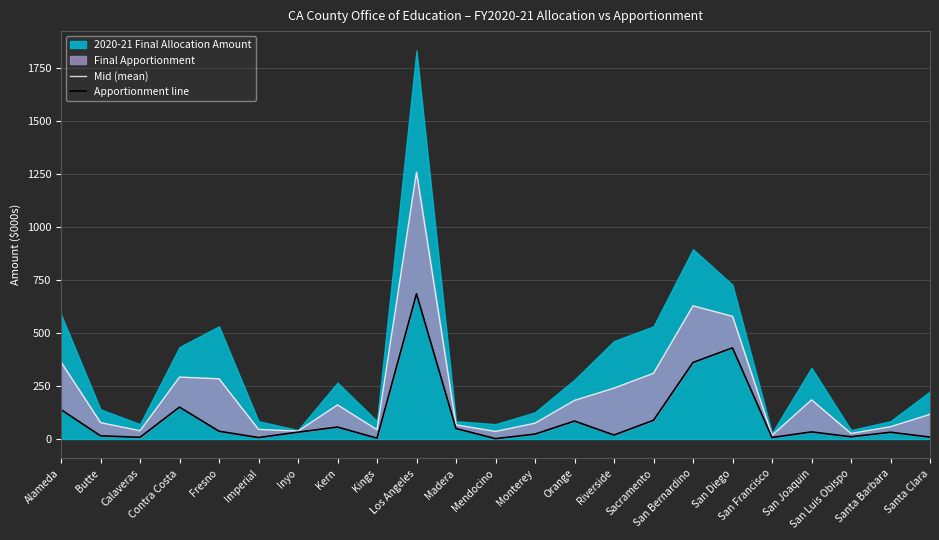

How many lines are shown in the chart?

2